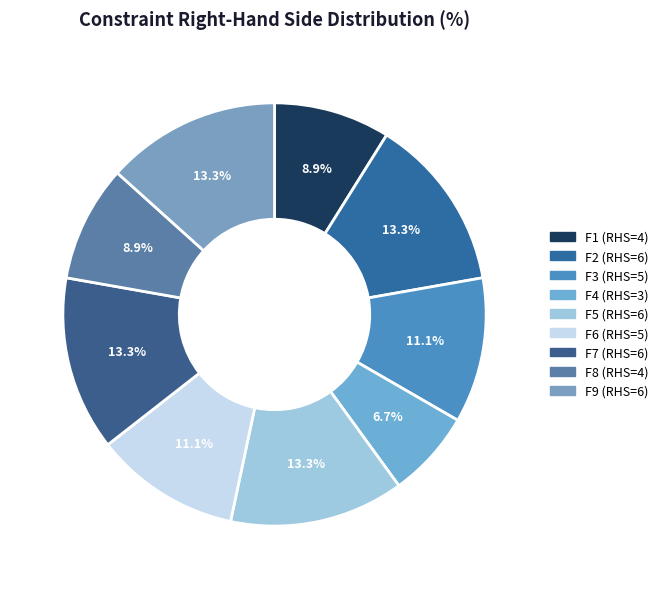

To the nearest percent, what portion does F3 represent?

11%